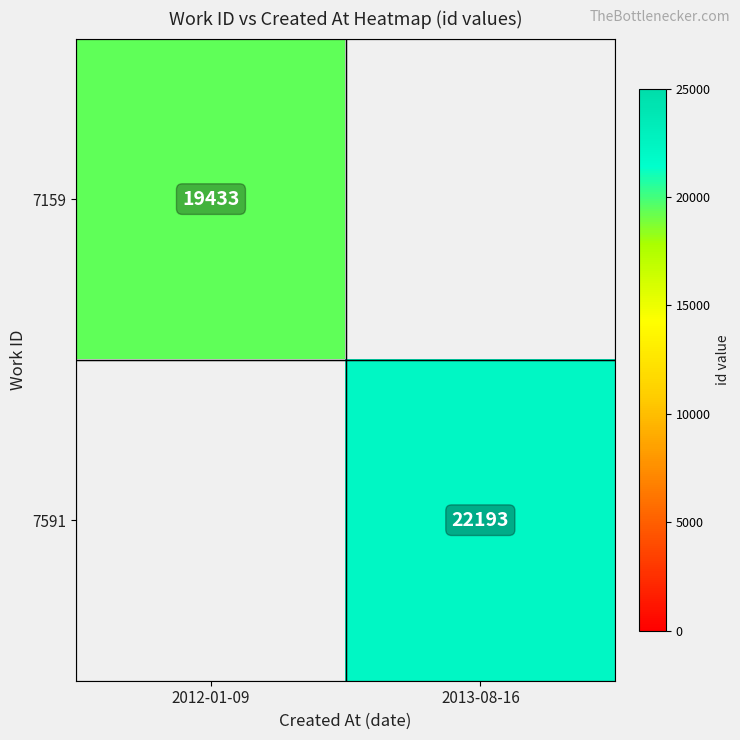

True or false: 7591 has a value of 22193 at 2013-08-16.

True